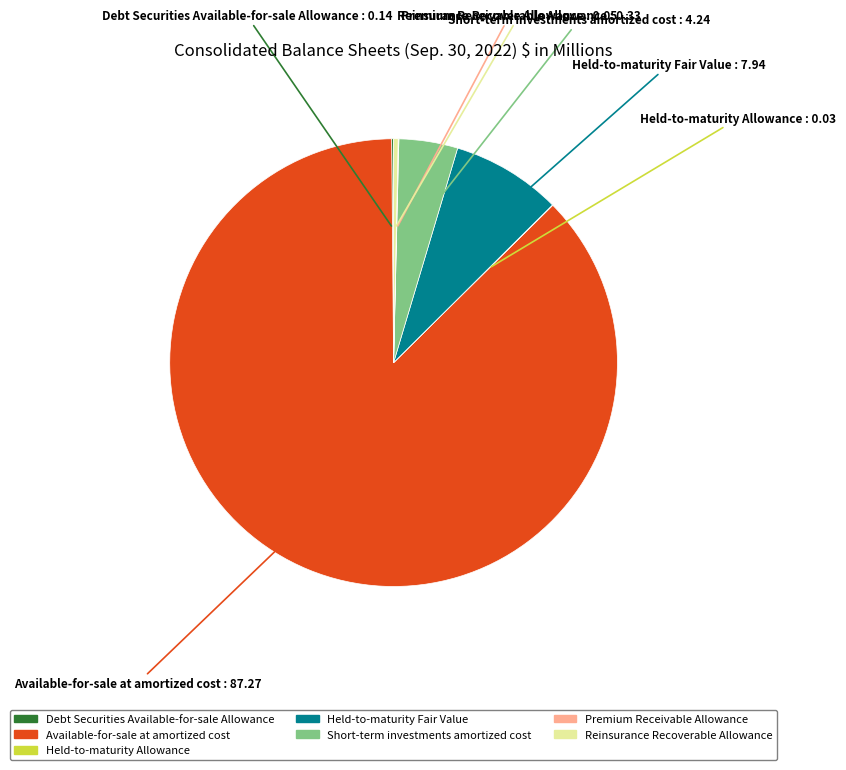

Do Short-term investments amortized cost and Available-for-sale at amortized cost together represent more than half of the pie?

Yes